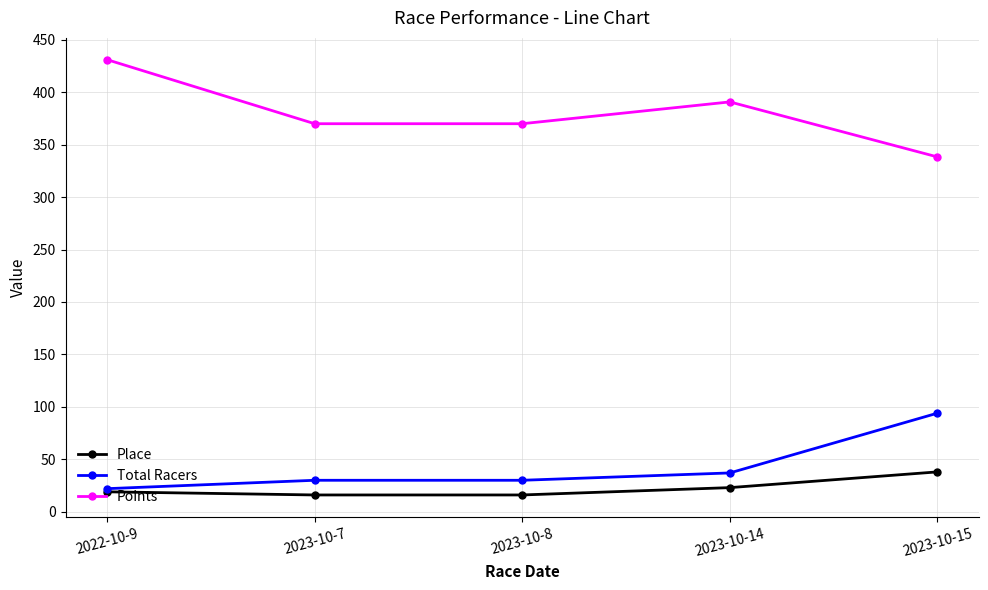

How many values in the Place series are below 19?

2